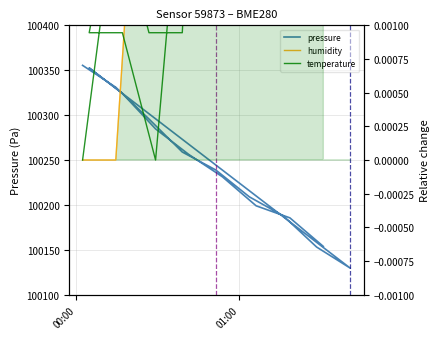

True or false: pressure has more than 1 points higher than both neighbors.

False